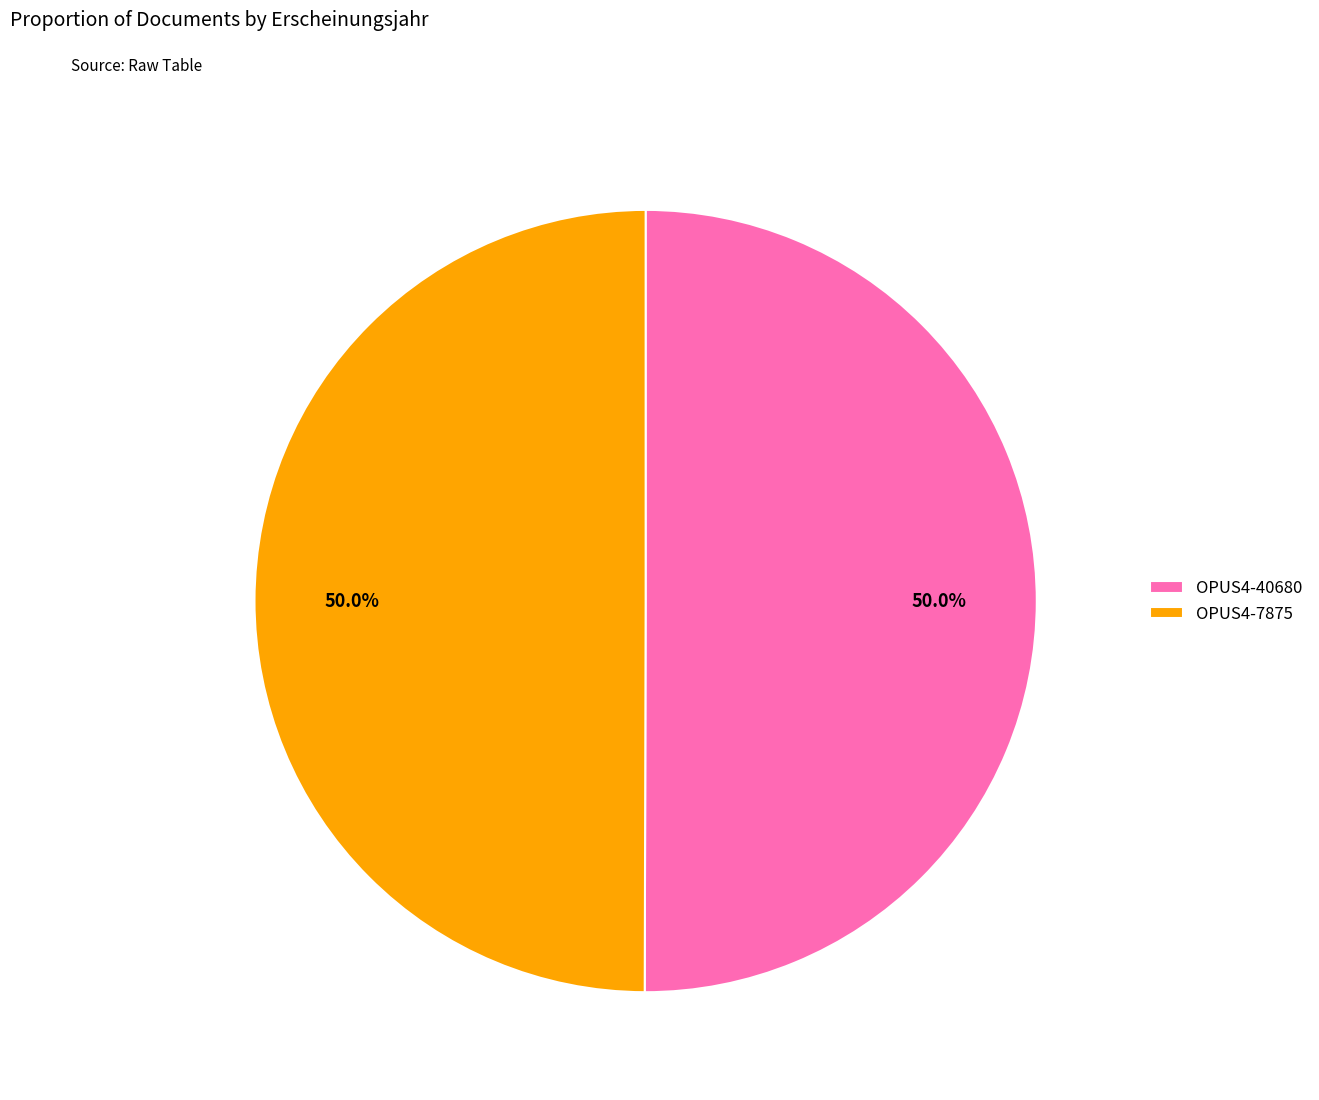

What is the ratio of the value at OPUS4-40680 to the value at OPUS4-7875?

1.0